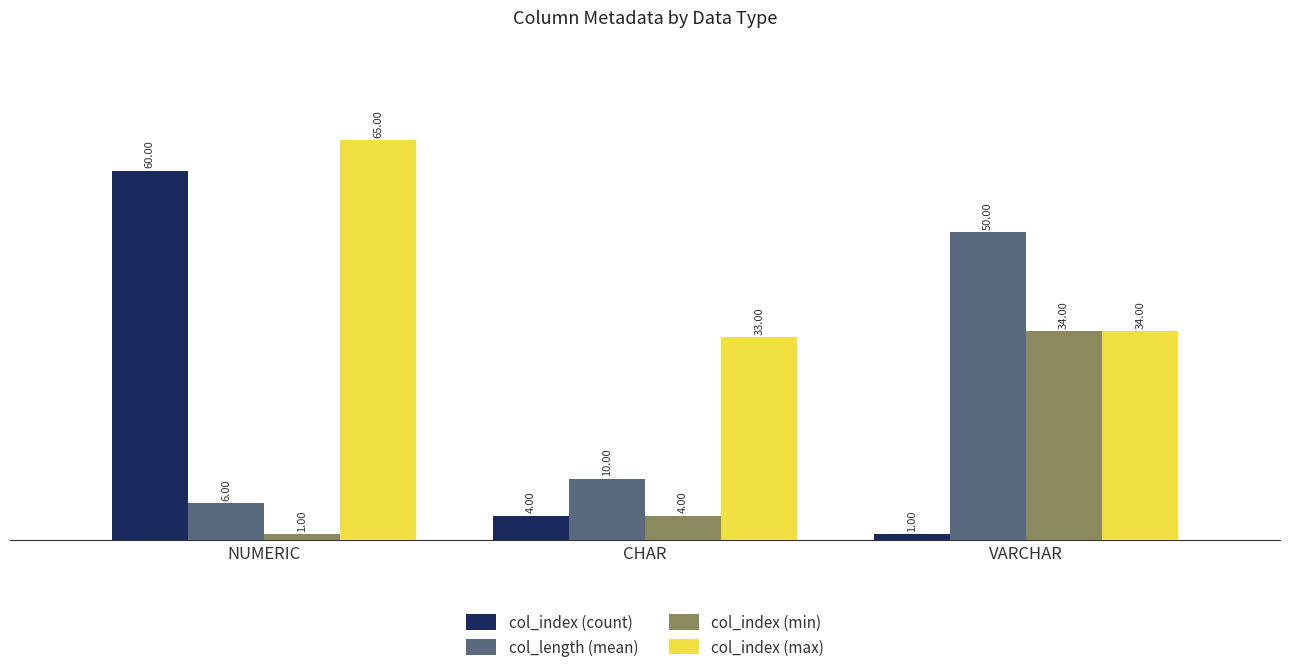

At which category is the sum across all series the highest?

NUMERIC